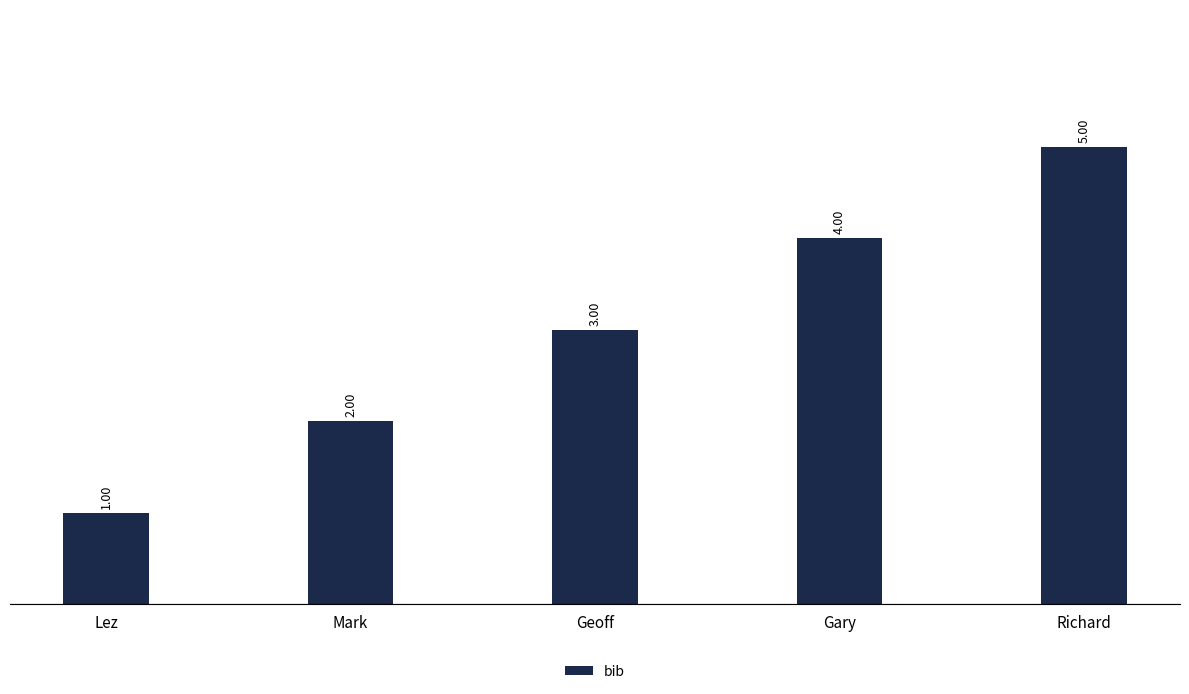

At which label is the value closest to 3?

Geoff